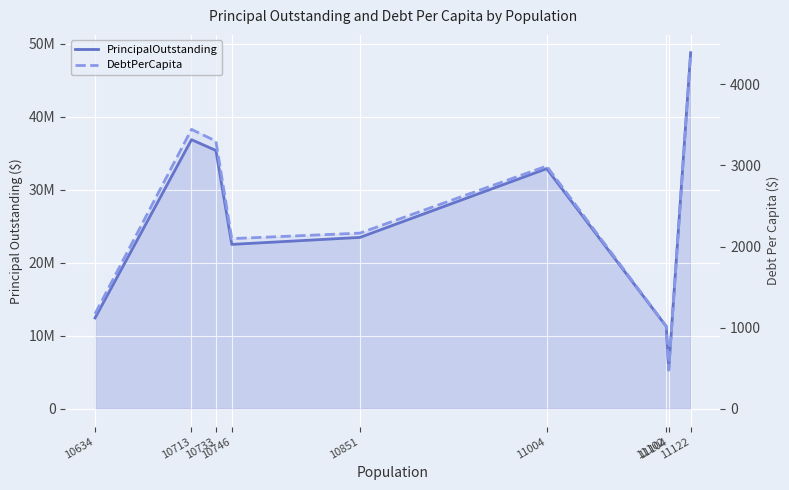

True or false: DebtPerCapita has more than 0 points higher than both neighbors.

True